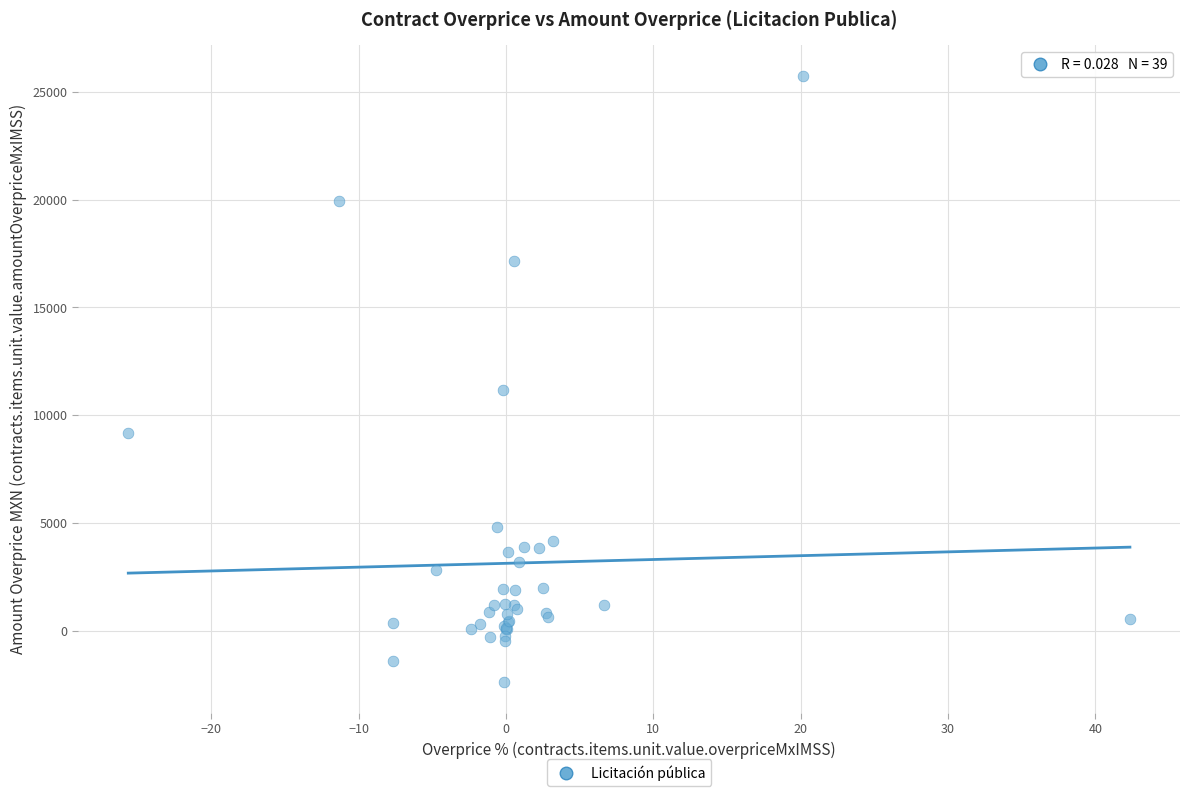

What Y value in the scatter plot is closest to 11681?

11192.9